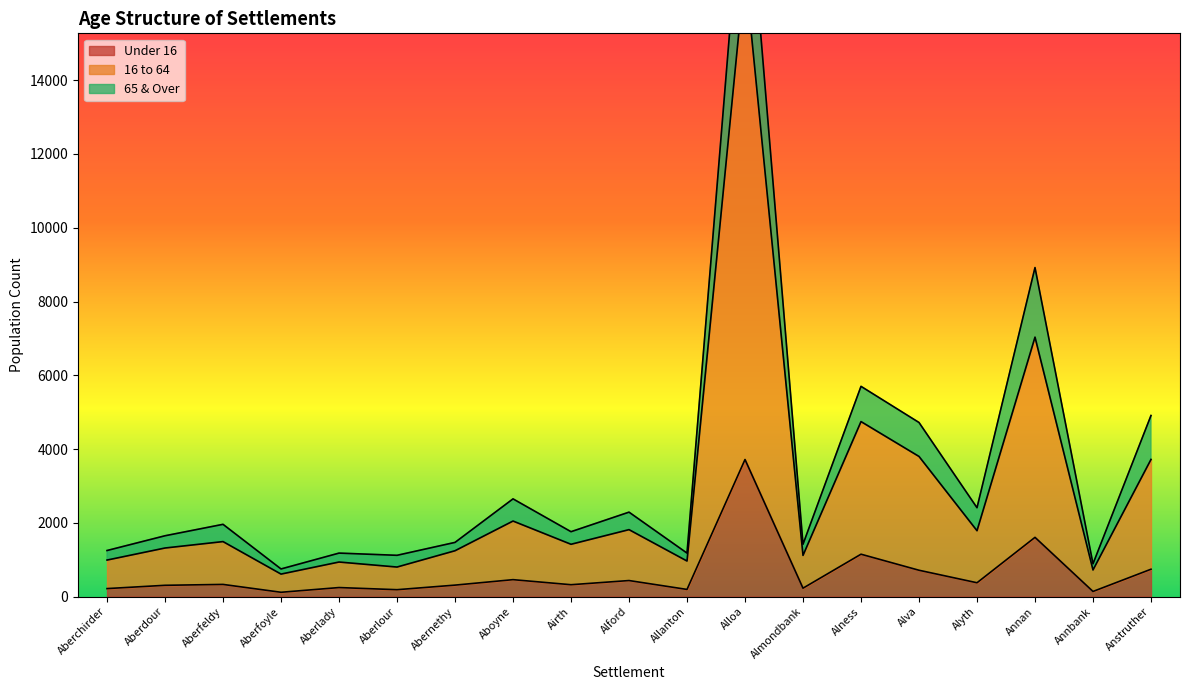

True or false: Under 16 has more than 0 interior local peaks.

True